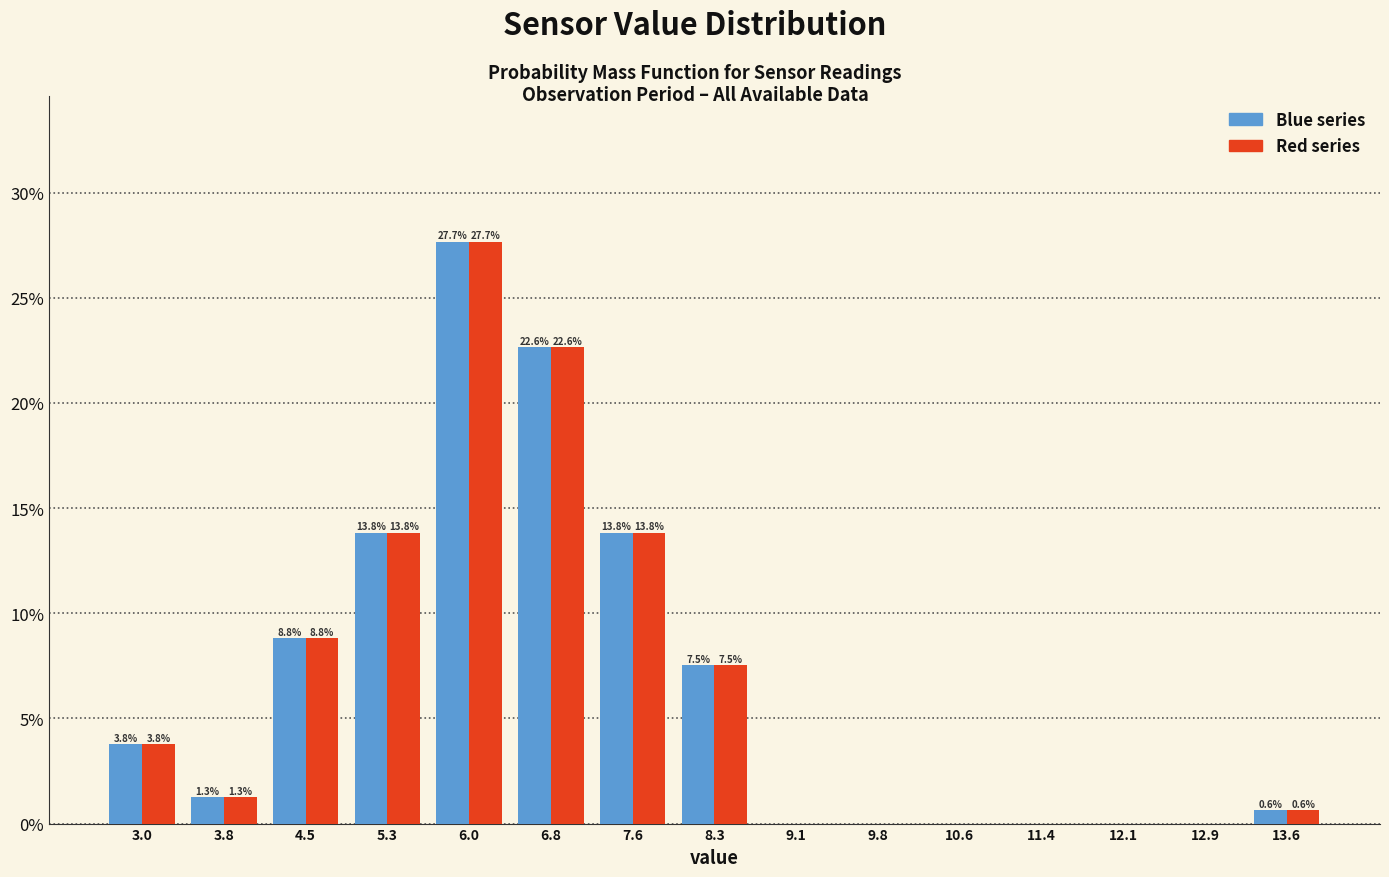

At which category is the sum across all series the highest?

6.0